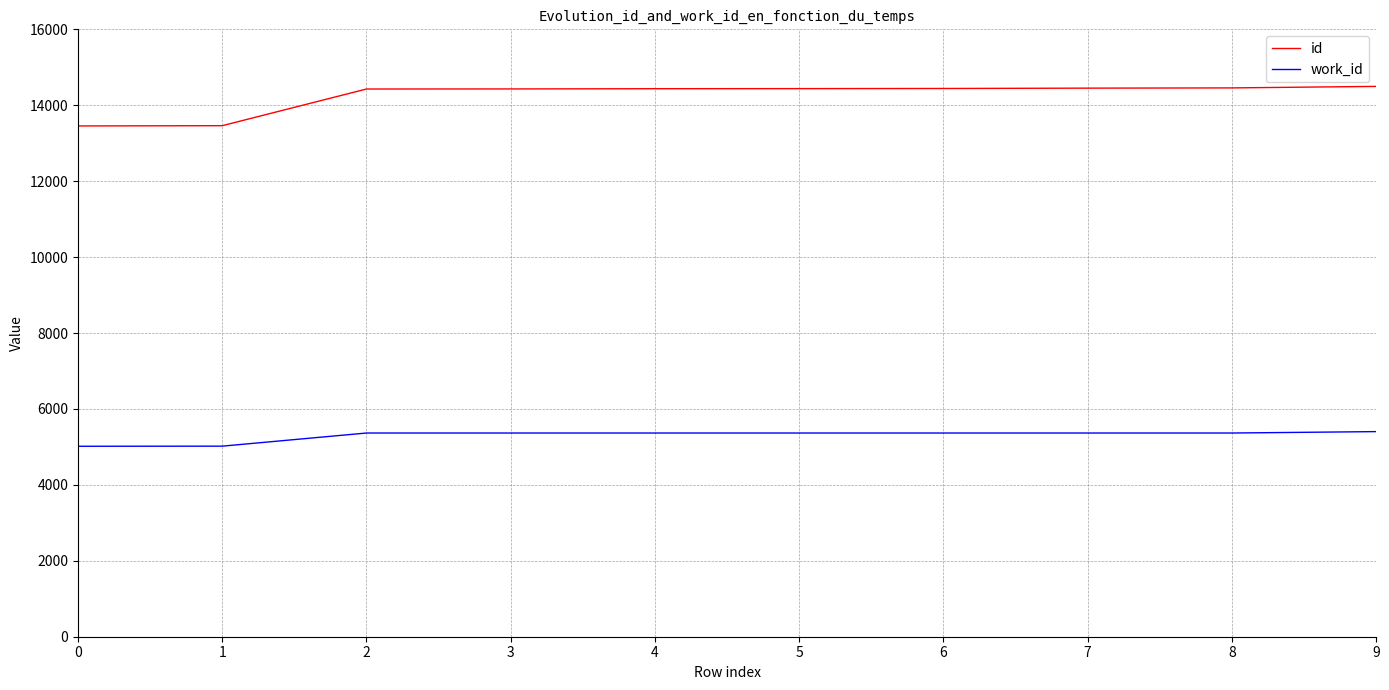

What is the difference between the work_id values at 0 and 9?

386